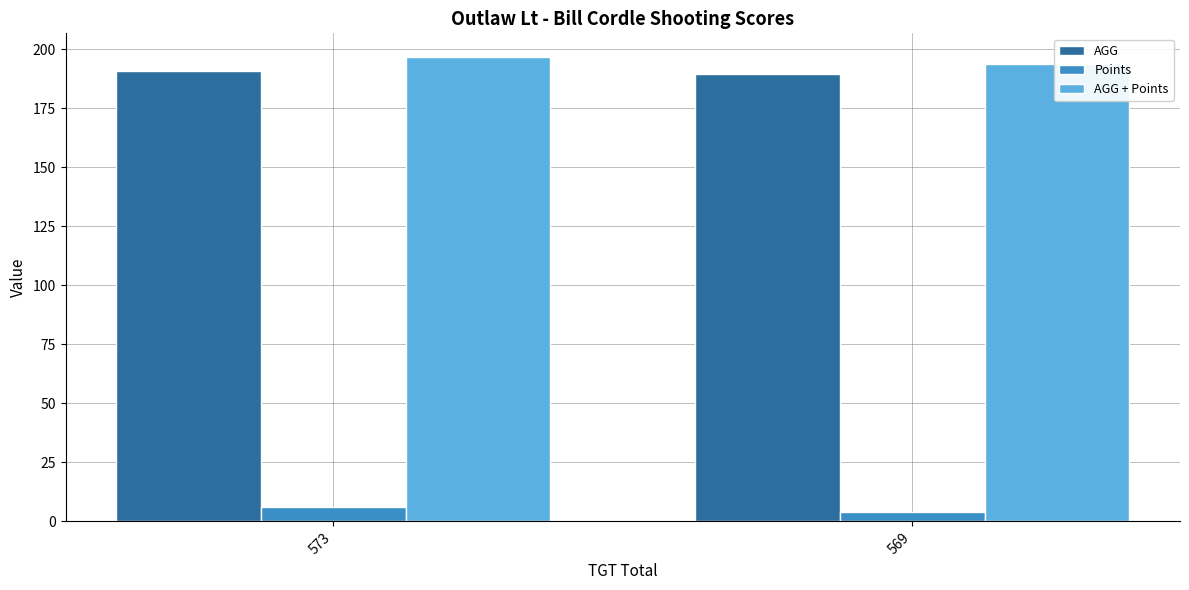

Does the chart contain any negative values?

No